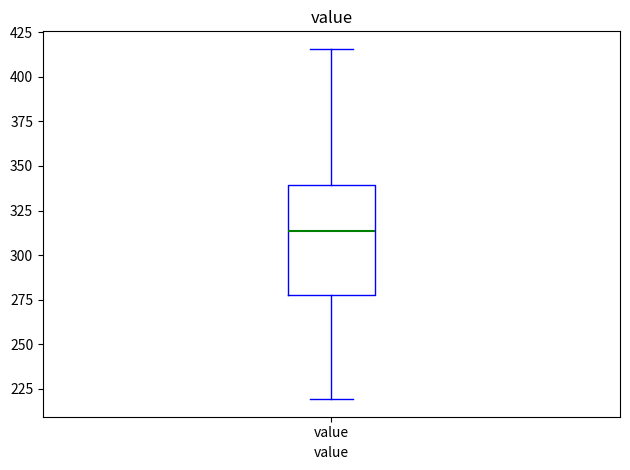

Where is the lower edge of the box for value on the y-axis? The values are not printed on the chart, so give them approximately, as read against the axis.

280